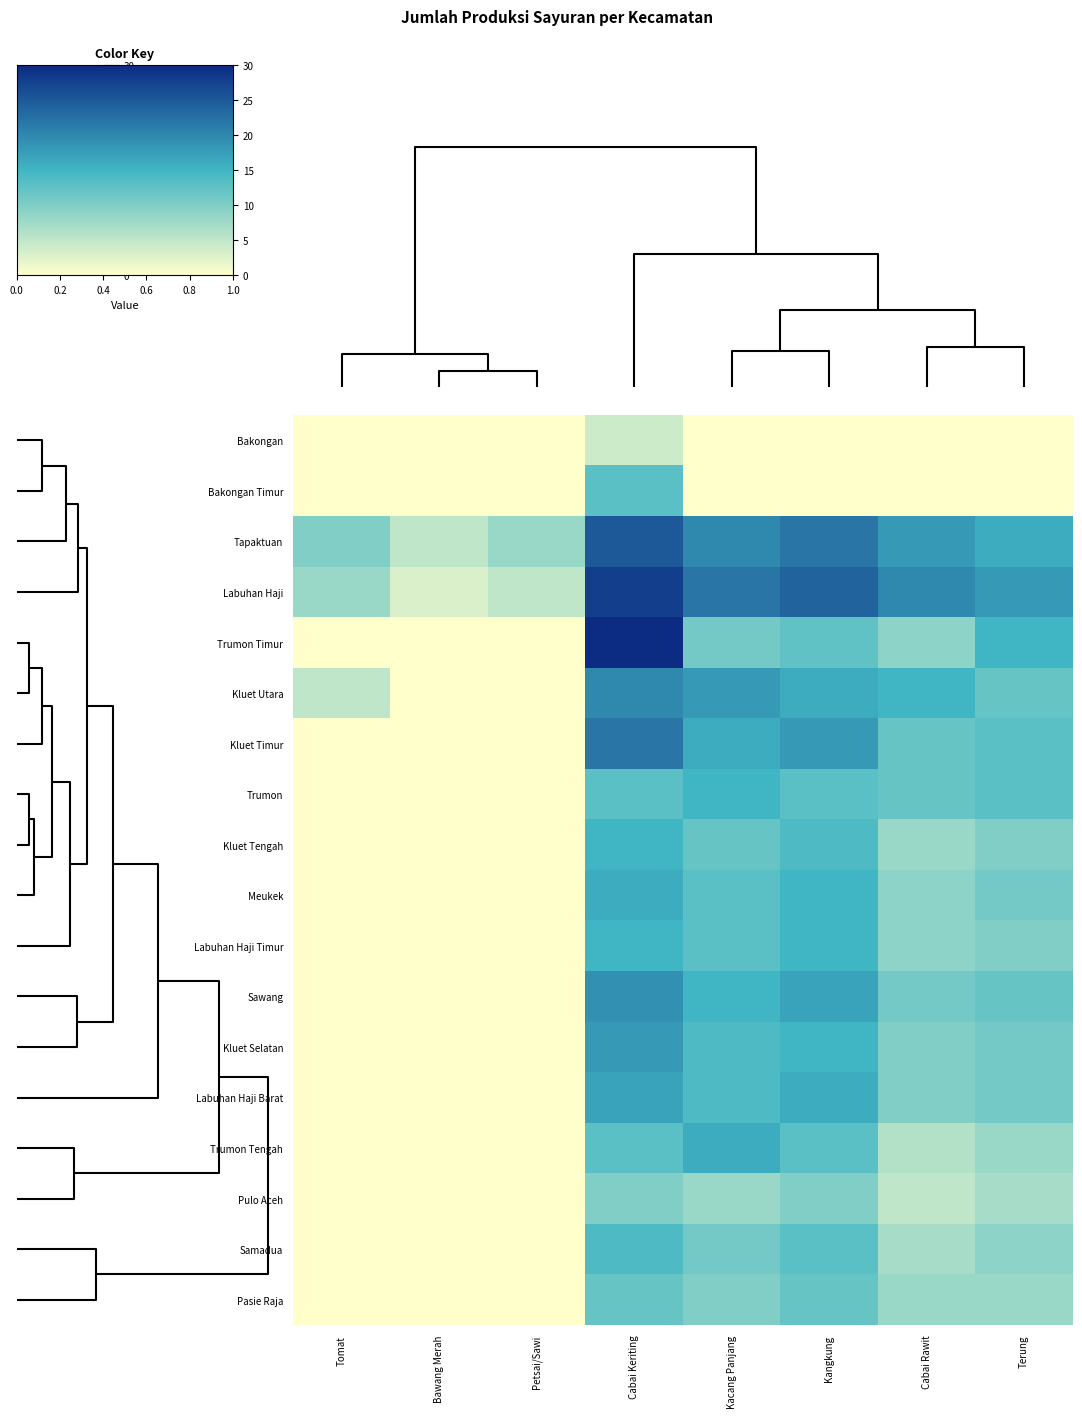

Reading left to right, extract all data points from this chart.

Bakongan: Tomat=0.0	Bawang Merah=0.0	Petsai/Sawi=0.0	Cabai Keriting=4.0	Kacang Panjang=0.0	Kangkung=0.0	Cabai Rawit=0.0	Terung=0.0
Bakongan Timur: Tomat=0.0	Bawang Merah=0.0	Petsai/Sawi=0.0	Cabai Keriting=13.0	Kacang Panjang=0.0	Kangkung=0.0	Cabai Rawit=0.0	Terung=0.0
Tapaktuan: Tomat=10.0	Bawang Merah=5.0	Petsai/Sawi=8.0	Cabai Keriting=25.0	Kacang Panjang=20.0	Kangkung=22.0	Cabai Rawit=18.0	Terung=16.0
Labuhan Haji: Tomat=8.0	Bawang Merah=3.0	Petsai/Sawi=5.0	Cabai Keriting=28.0	Kacang Panjang=22.0	Kangkung=24.0	Cabai Rawit=20.0	Terung=18.0
Trumon Timur: Tomat=0.0	Bawang Merah=0.0	Petsai/Sawi=0.0	Cabai Keriting=30.0	Kacang Panjang=11.0	Kangkung=12.5	Cabai Rawit=9.0	Terung=15.0
Kluet Utara: Tomat=5.0	Bawang Merah=0.0	Petsai/Sawi=0.0	Cabai Keriting=20.0	Kacang Panjang=18.0	Kangkung=16.0	Cabai Rawit=15.0	Terung=12.0
Kluet Timur: Tomat=0.0	Bawang Merah=0.0	Petsai/Sawi=0.0	Cabai Keriting=22.0	Kacang Panjang=16.0	Kangkung=18.0	Cabai Rawit=12.0	Terung=13.0
Trumon: Tomat=0.0	Bawang Merah=0.0	Petsai/Sawi=0.0	Cabai Keriting=13.0	Kacang Panjang=15.0	Kangkung=13.0	Cabai Rawit=12.0	Terung=13.0
Kluet Tengah: Tomat=0.0	Bawang Merah=0.0	Petsai/Sawi=0.0	Cabai Keriting=15.0	Kacang Panjang=12.0	Kangkung=14.0	Cabai Rawit=8.0	Terung=10.0
Meukek: Tomat=0.0	Bawang Merah=0.0	Petsai/Sawi=0.0	Cabai Keriting=16.0	Kacang Panjang=13.0	Kangkung=15.0	Cabai Rawit=9.0	Terung=11.0
Labuhan Haji Timur: Tomat=0.0	Bawang Merah=0.0	Petsai/Sawi=0.0	Cabai Keriting=15.0	Kacang Panjang=13.0	Kangkung=15.0	Cabai Rawit=9.0	Terung=10.0
Sawang: Tomat=0.0	Bawang Merah=0.0	Petsai/Sawi=0.0	Cabai Keriting=19.0	Kacang Panjang=15.0	Kangkung=17.0	Cabai Rawit=11.0	Terung=12.0
Kluet Selatan: Tomat=0.0	Bawang Merah=0.0	Petsai/Sawi=0.0	Cabai Keriting=18.0	Kacang Panjang=14.0	Kangkung=15.0	Cabai Rawit=10.0	Terung=11.0
Labuhan Haji Barat: Tomat=0.0	Bawang Merah=0.0	Petsai/Sawi=0.0	Cabai Keriting=17.0	Kacang Panjang=14.0	Kangkung=16.0	Cabai Rawit=10.0	Terung=11.0
Trumon Tengah: Tomat=0.0	Bawang Merah=0.0	Petsai/Sawi=0.0	Cabai Keriting=13.0	Kacang Panjang=16.0	Kangkung=13.0	Cabai Rawit=6.0	Terung=8.0
Pulo Aceh: Tomat=0.0	Bawang Merah=0.0	Petsai/Sawi=0.0	Cabai Keriting=10.0	Kacang Panjang=8.0	Kangkung=10.0	Cabai Rawit=5.0	Terung=7.0
Samadua: Tomat=0.0	Bawang Merah=0.0	Petsai/Sawi=0.0	Cabai Keriting=14.0	Kacang Panjang=11.0	Kangkung=13.0	Cabai Rawit=7.0	Terung=9.0
Pasie Raja: Tomat=0.0	Bawang Merah=0.0	Petsai/Sawi=0.0	Cabai Keriting=12.0	Kacang Panjang=10.0	Kangkung=12.0	Cabai Rawit=8.0	Terung=8.0